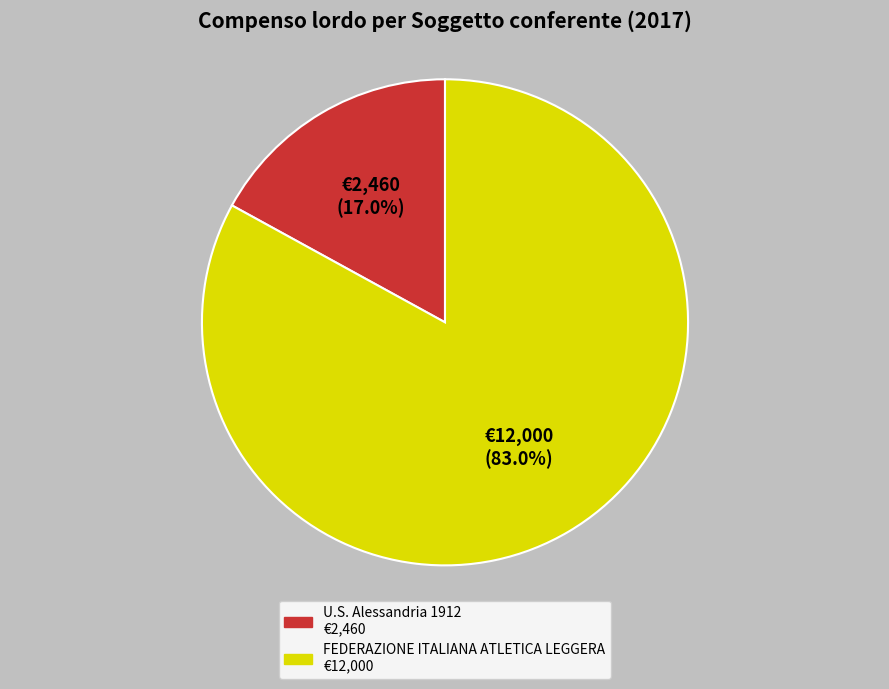

To the nearest percent, what is the average slice percentage?

50%